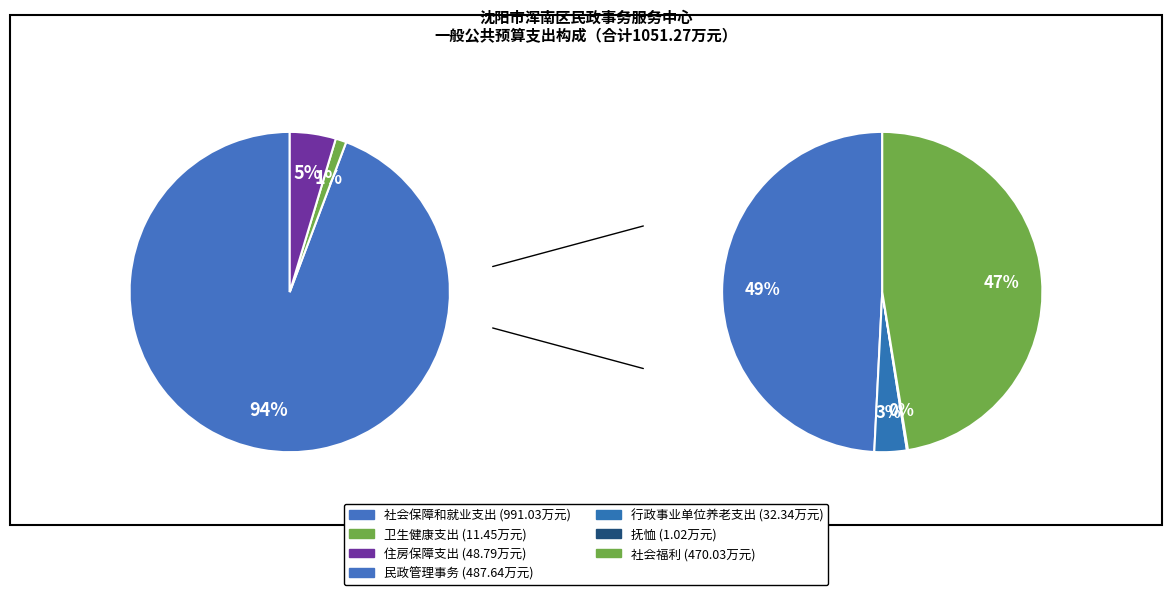

What is the smallest slice in the pie chart?

卫生健康支出